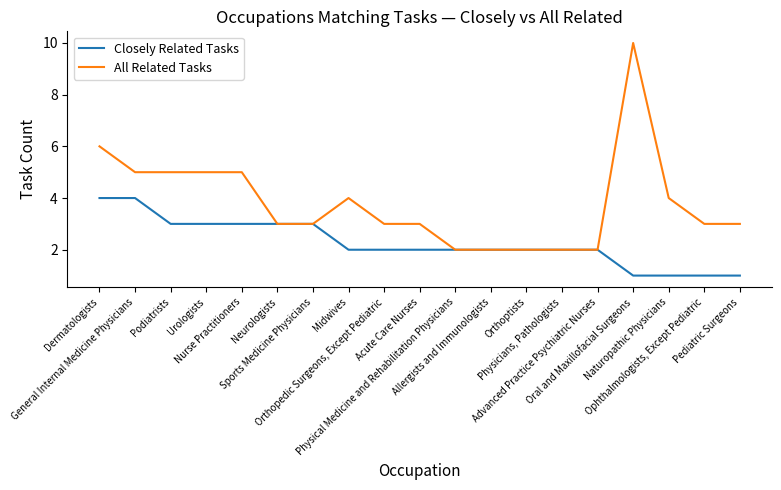

Does the chart have visible grid lines?

No